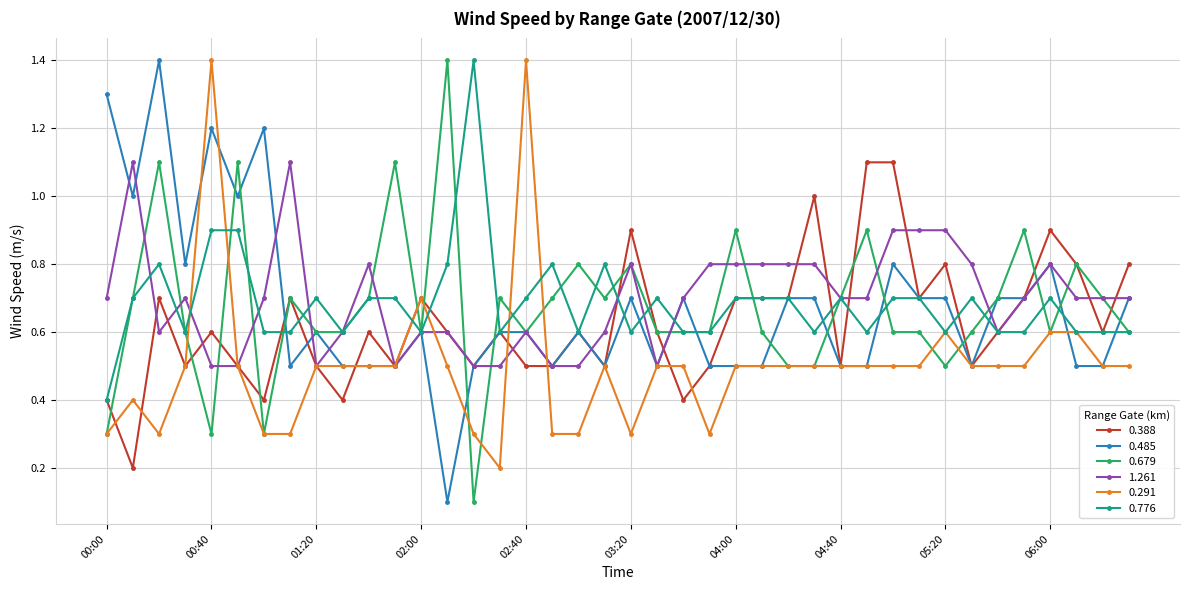

True or false: 0.776 has more than 0 points higher than both neighbors.

True